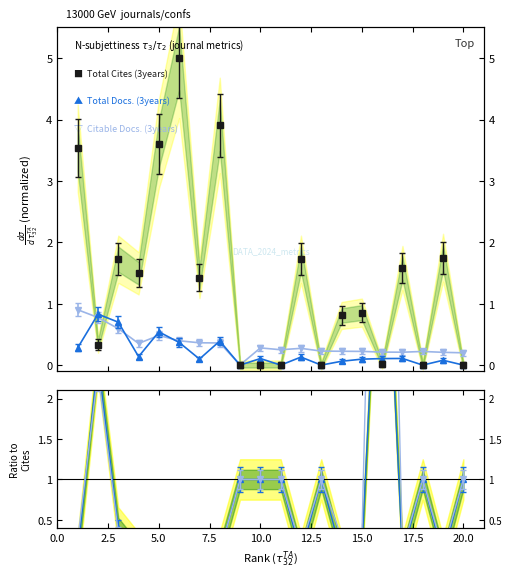

Where is the first local maximum for Total Cites (3years)?

3